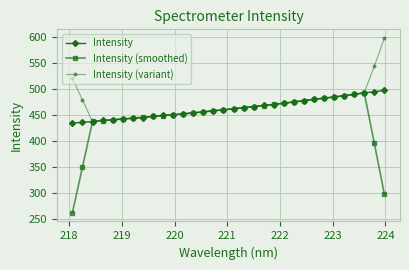

What is the value of the Intensity (variant) point at the 21st from the left?

469.9